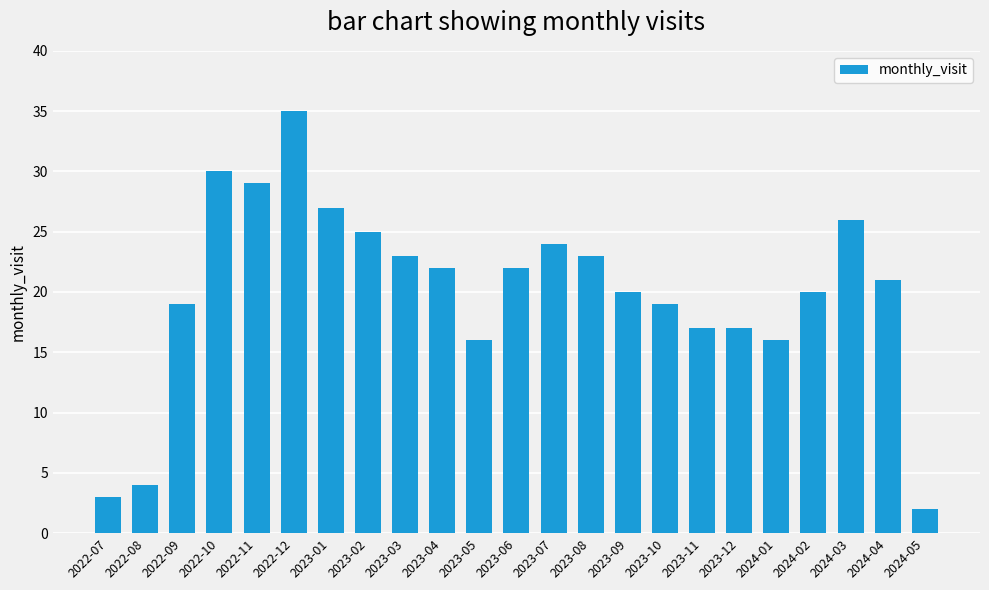

How many categories are shown in the chart?

23